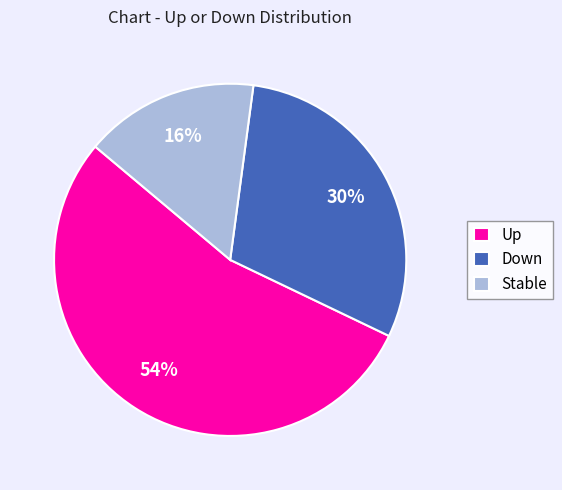

The Up slice represents 48% of the pie. True or false?

False